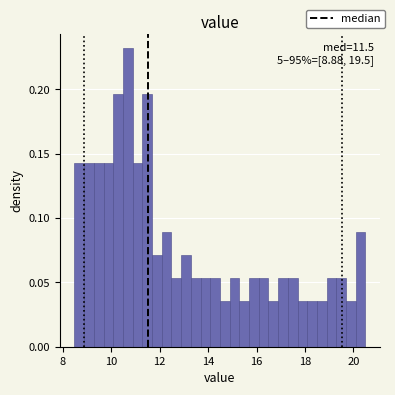

Read against the x-axis, roughly where is the centre of the tallest bar?

10.6